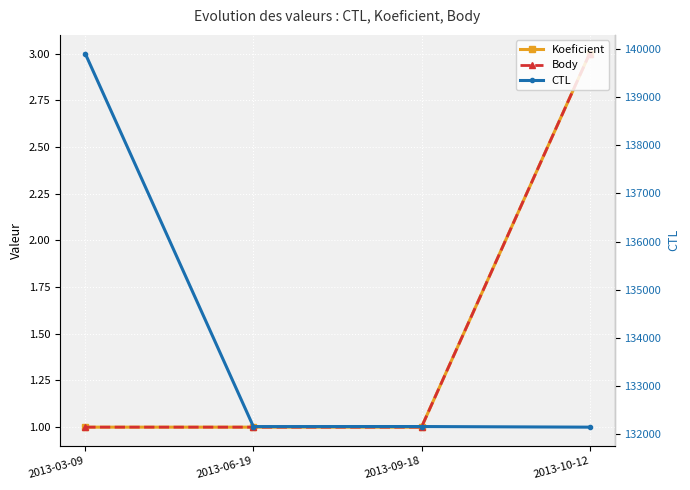

What is the difference between the maximum and second lowest values in the Body series?

2